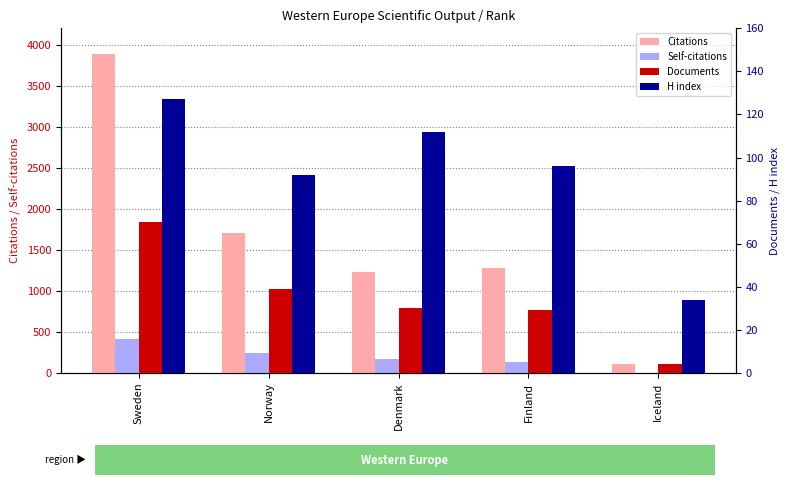

How many data points in Citations are less than 1283?

2